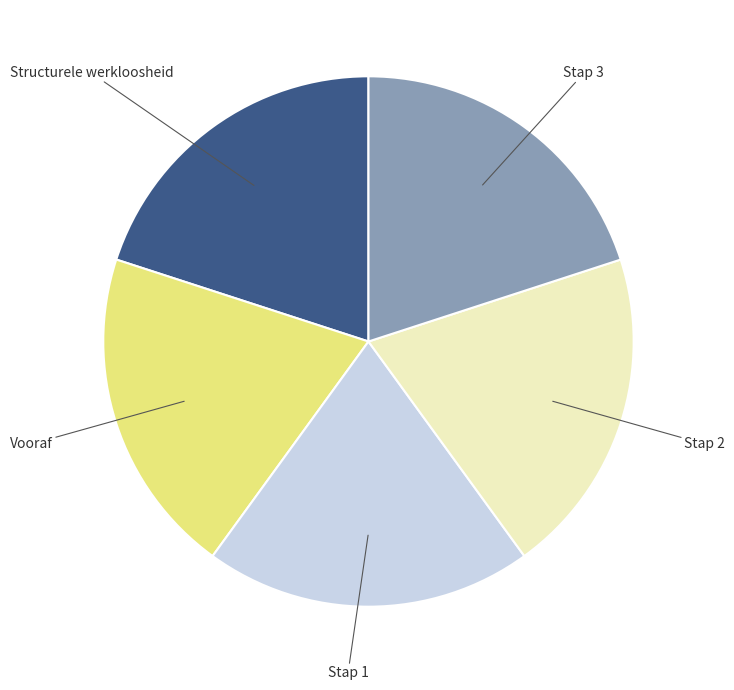

Approximately how many times larger is the value at Structurele werkloosheid compared to Stap 1?

1.0